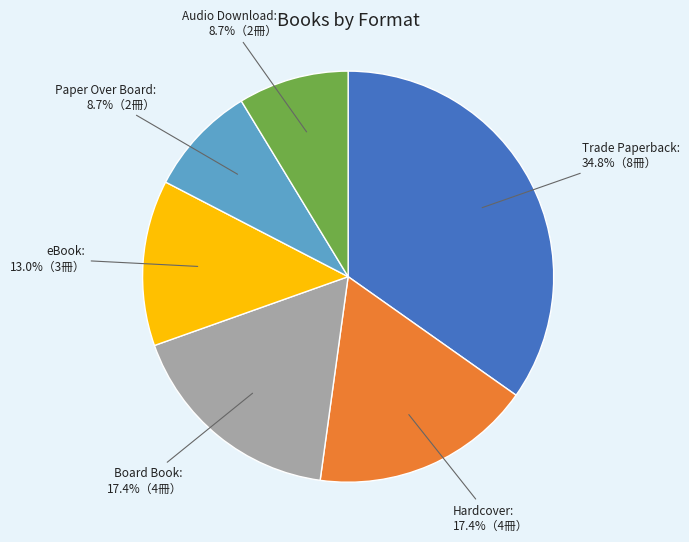

Is there any slice that represents more than half of the pie?

No